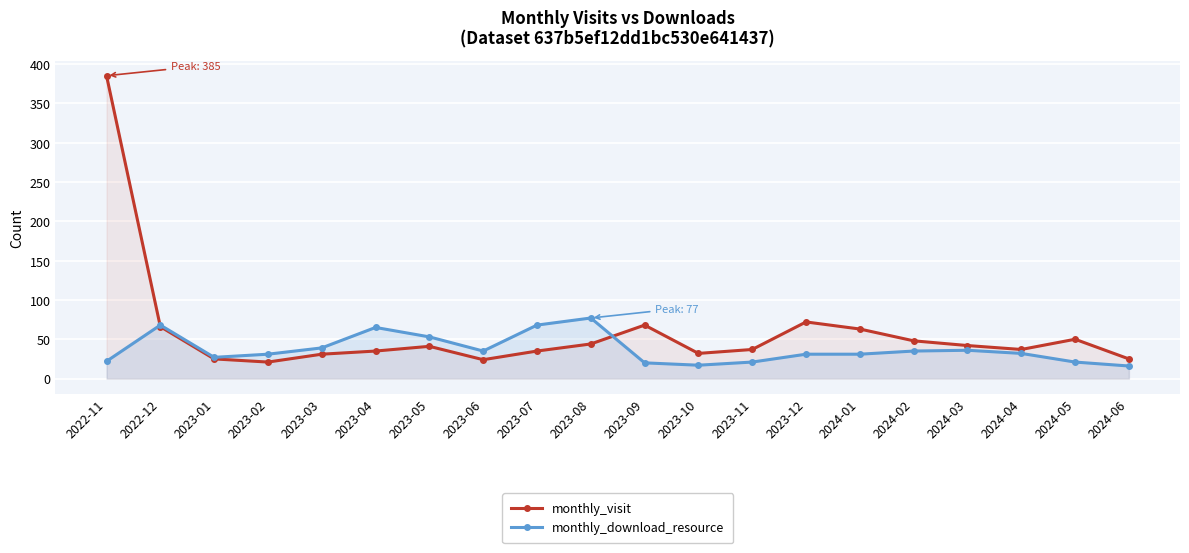

The monthly_visit series shows 41 at 2023-05. True or false?

True